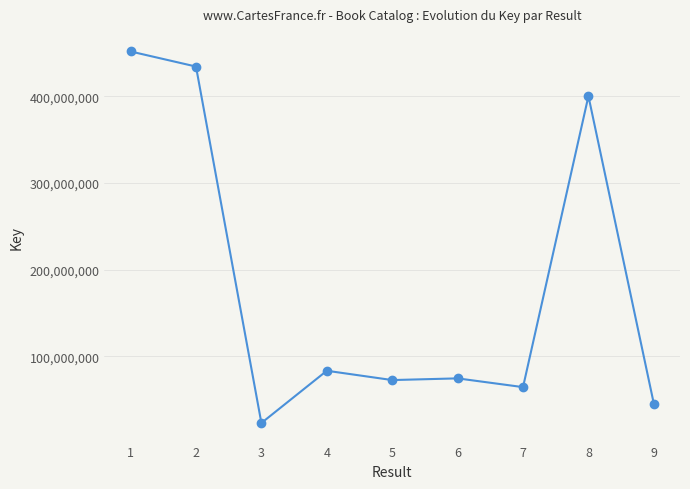

What is the ratio of the value at 2 to the value at 4?

5.2